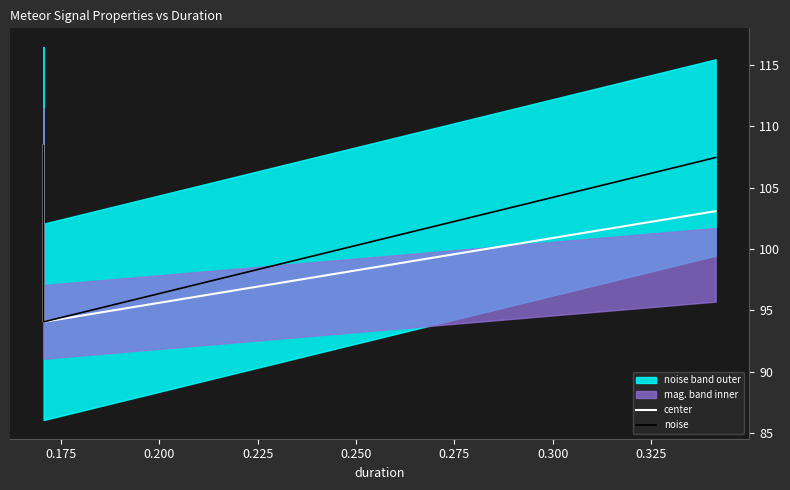

What is the sum of all noise values?

411.7